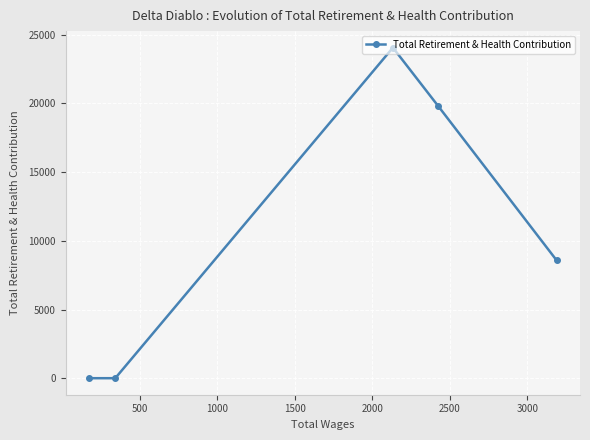

True or false: there are more than 1 points higher than both neighbors.

False